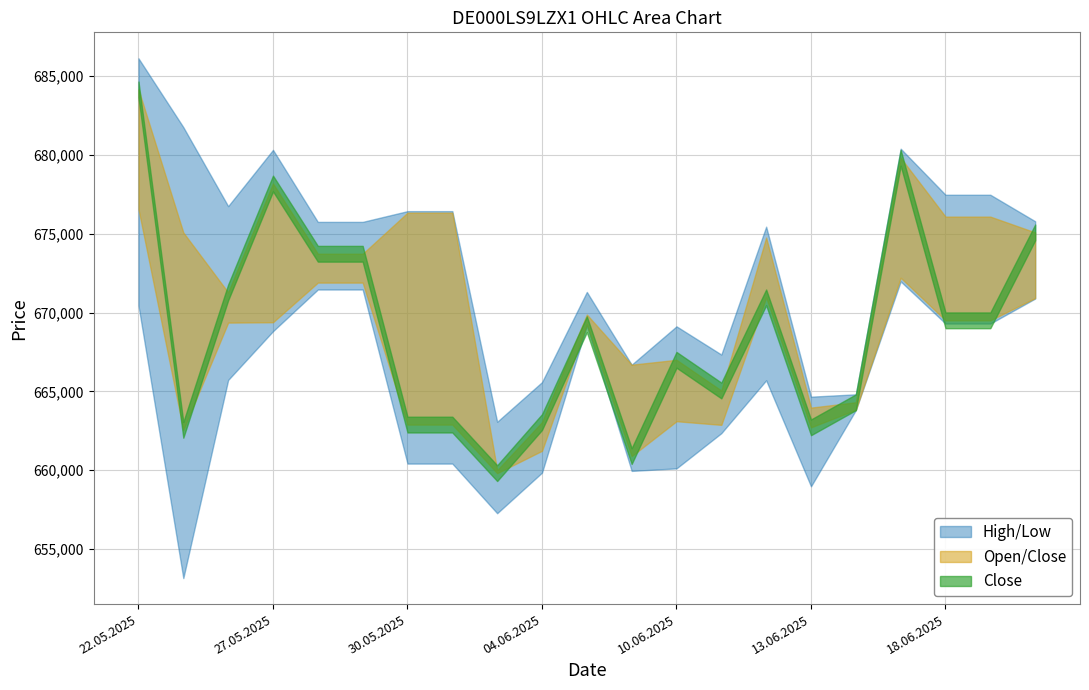

Rank the categories by High value from highest to lowest.

22.05.2025, 23.05.2025, 17.06.2025, 27.05.2025, 18.06.2025, 19.06.2025, 26.05.2025, 30.05.2025, 02.06.2025, 20.06.2025, 28.05.2025, 29.05.2025, 12.06.2025, 05.06.2025, 10.06.2025, 11.06.2025, 06.06.2025, 04.06.2025, 16.06.2025, 13.06.2025, 03.06.2025